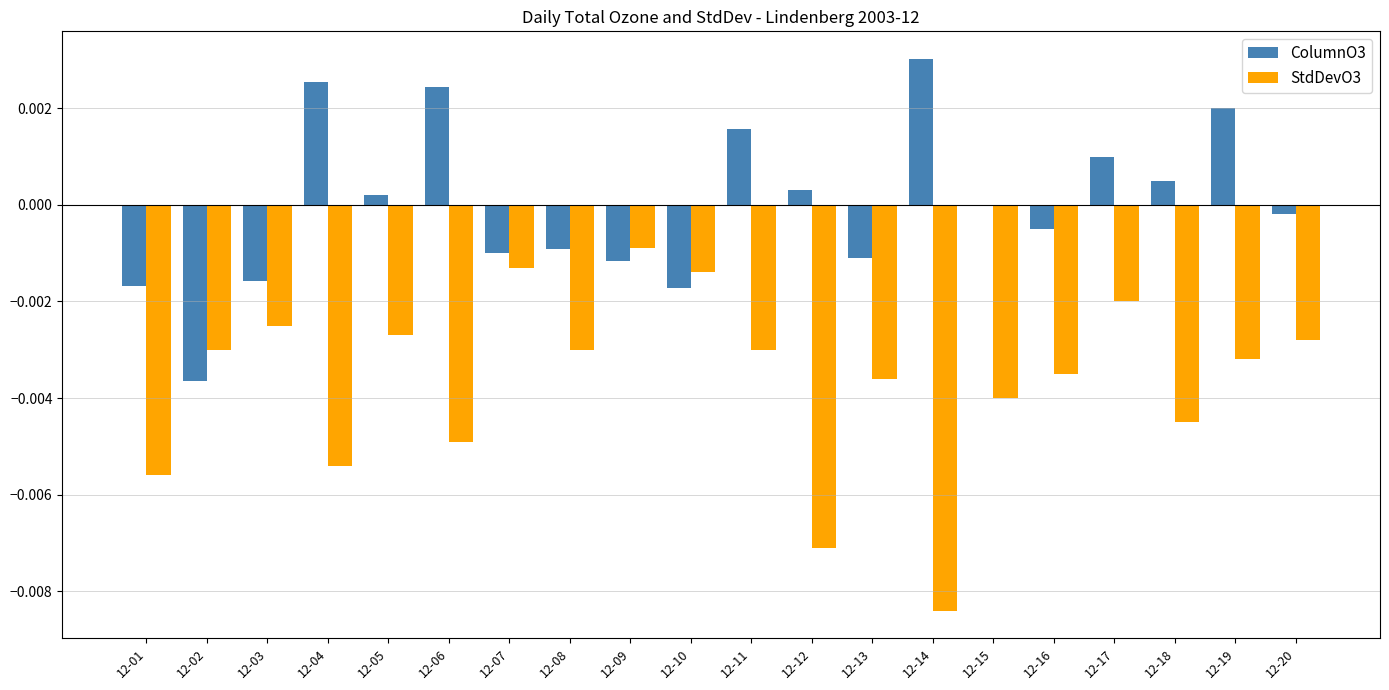

The value of StdDevO3 at 12-12 is -0.0. True or false?

True